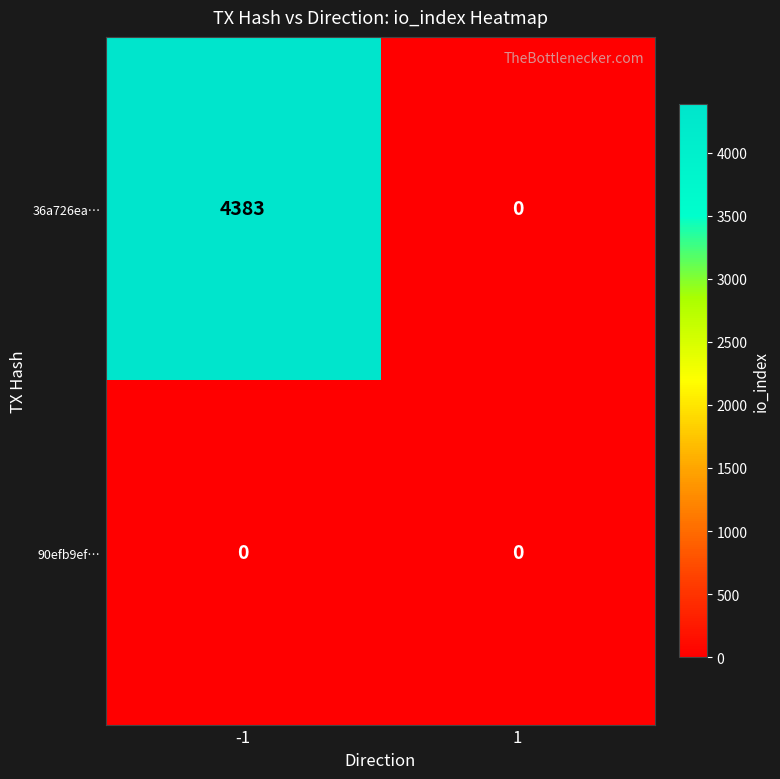

Reading left to right, extract all data points from this chart.

36a726ea…: 4383	0
90efb9ef…: 0	0